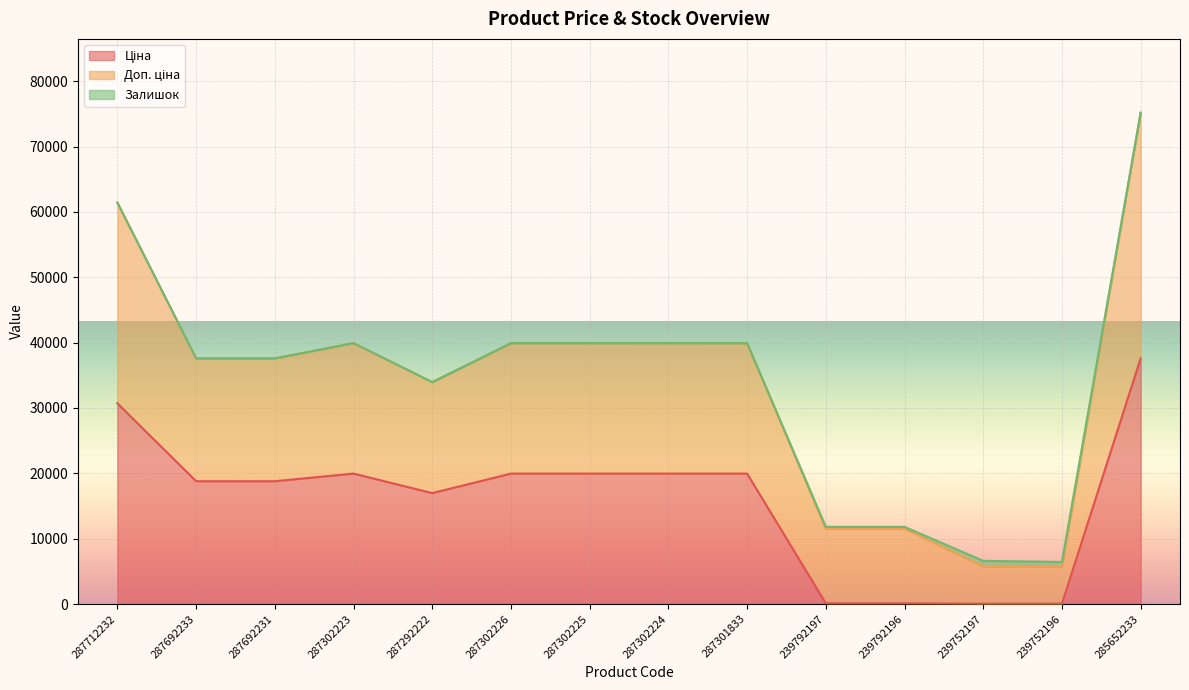

At which category is the sum across all series the highest?

285652233